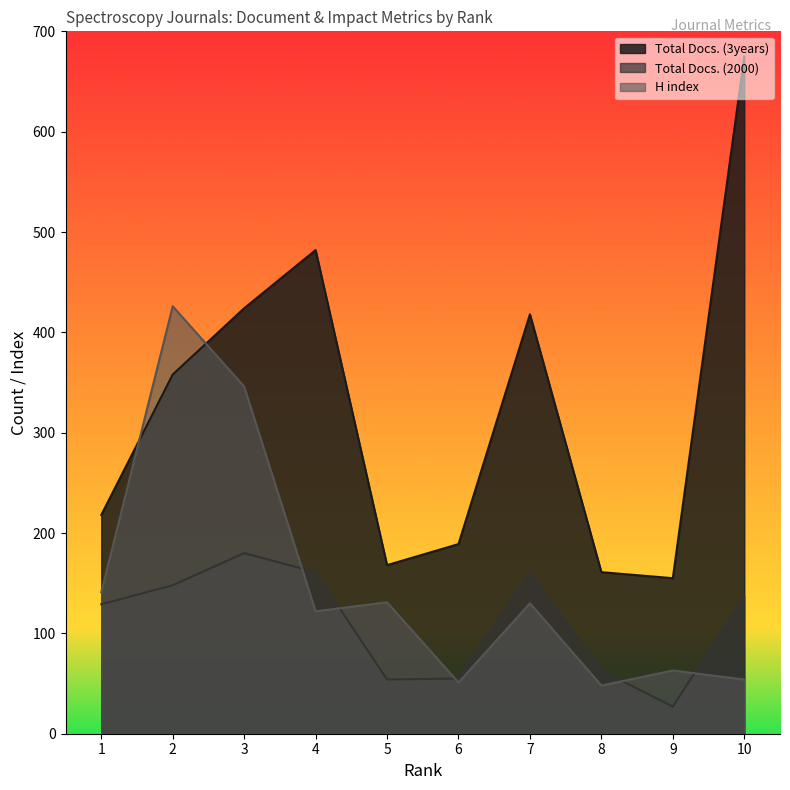

What is the average value of the H index series?

151